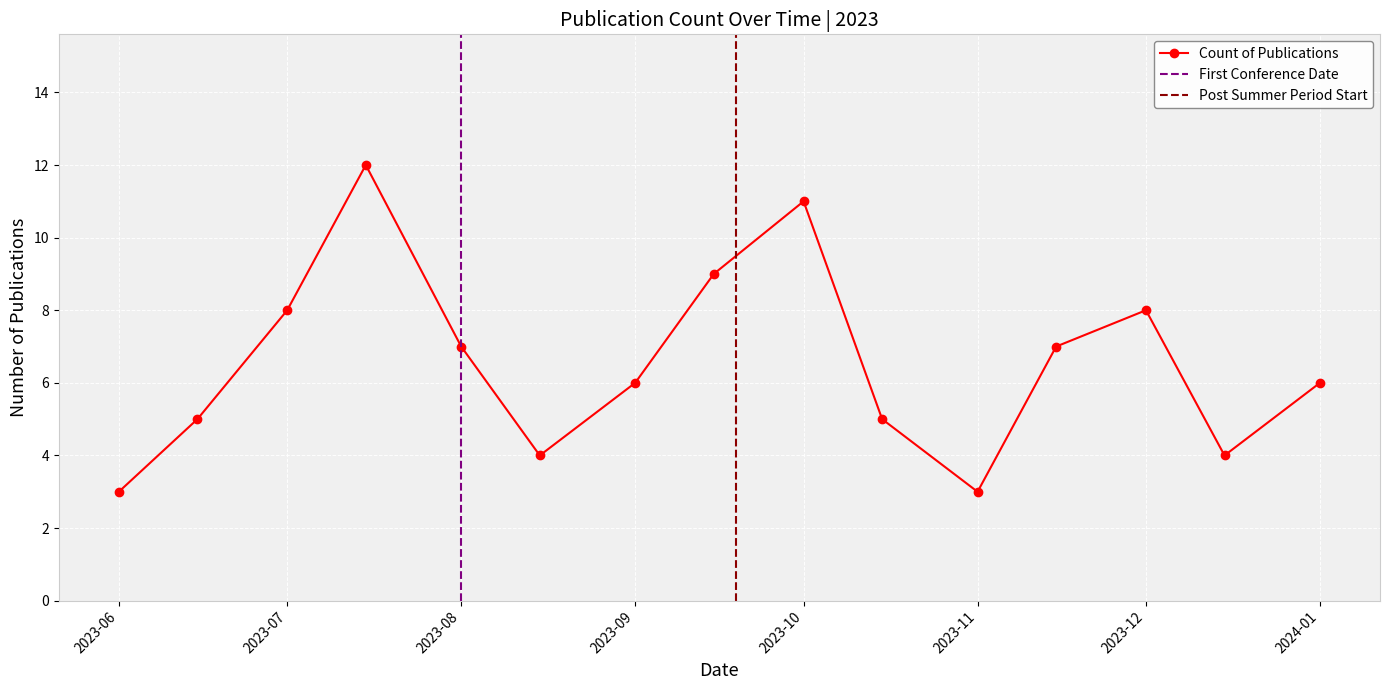

How many lines are shown in the chart?

1